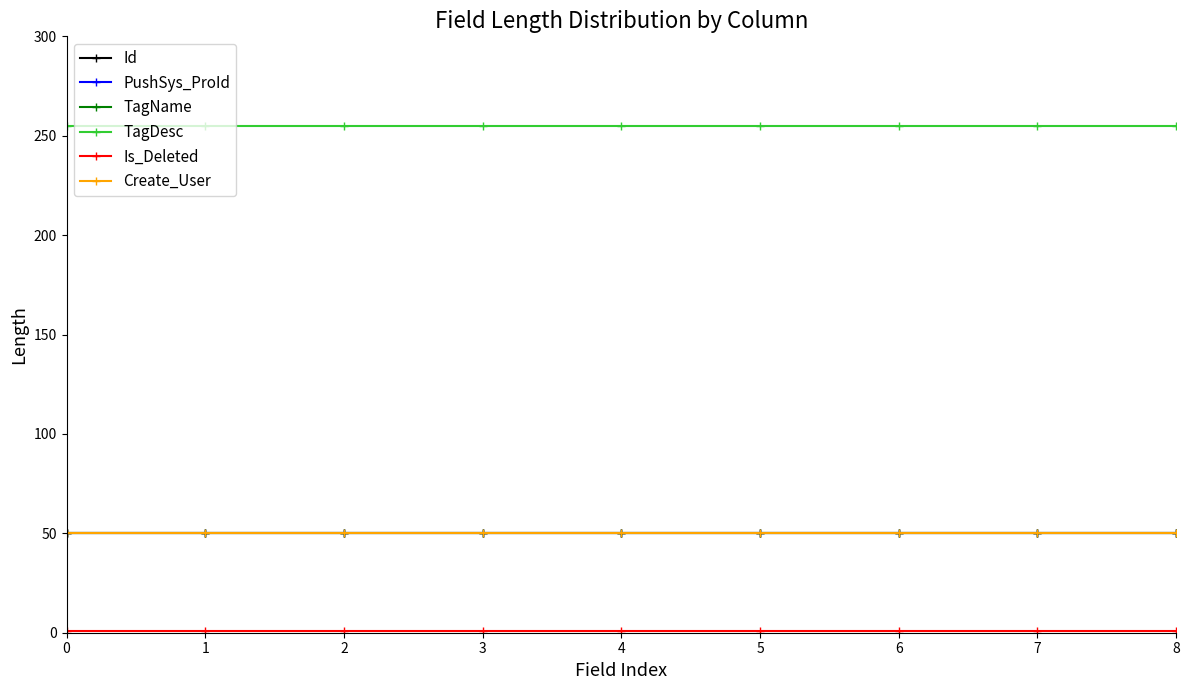

Is this an area chart (filled region under the line)?

No